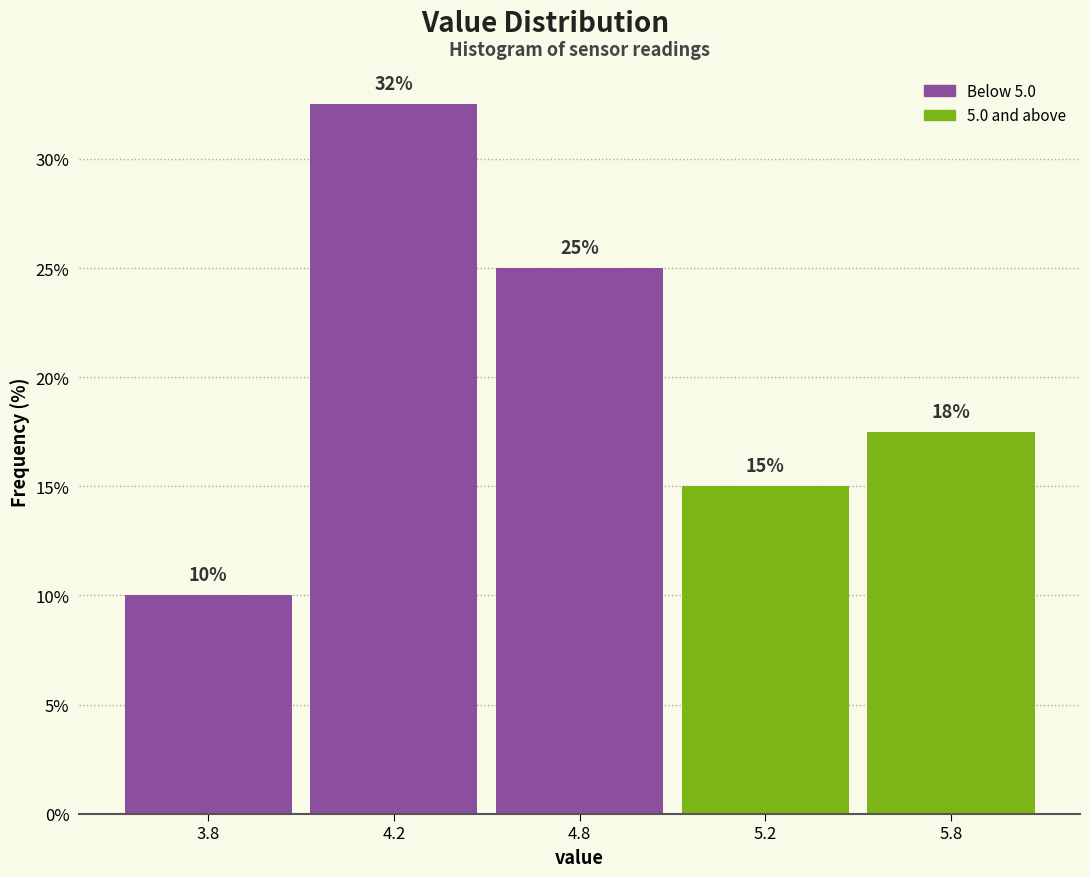

The chart shows a value of 32.5 at 4.2. True or false?

True